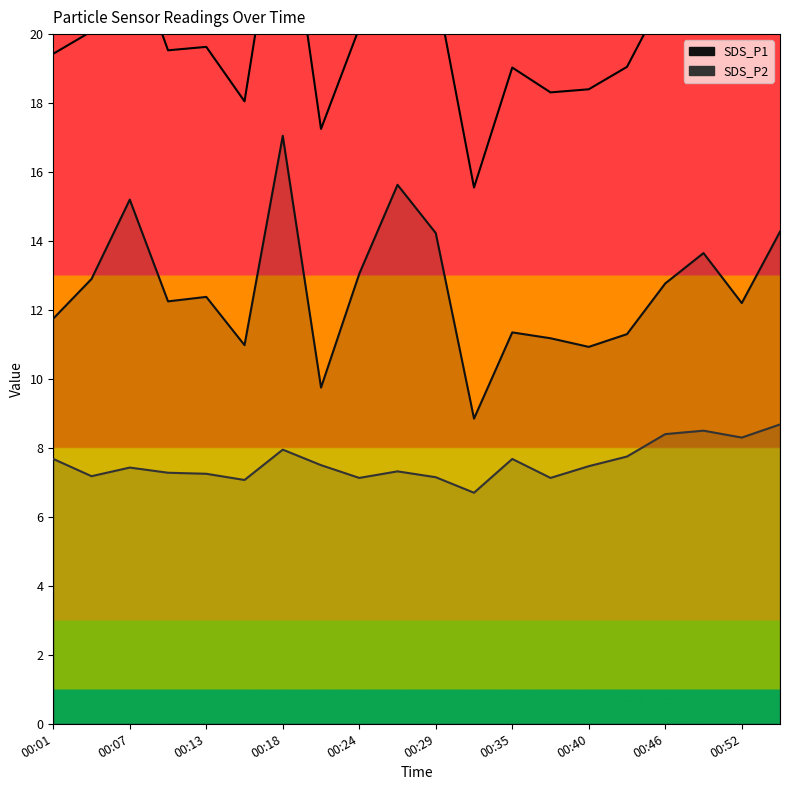

What is the greatest value displayed?

25.0